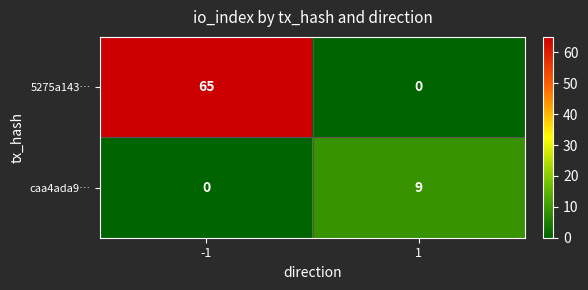

Reading left to right, what are all the values shown in this chart?

5275a143…: 65	0
caa4ada9…: 0	9